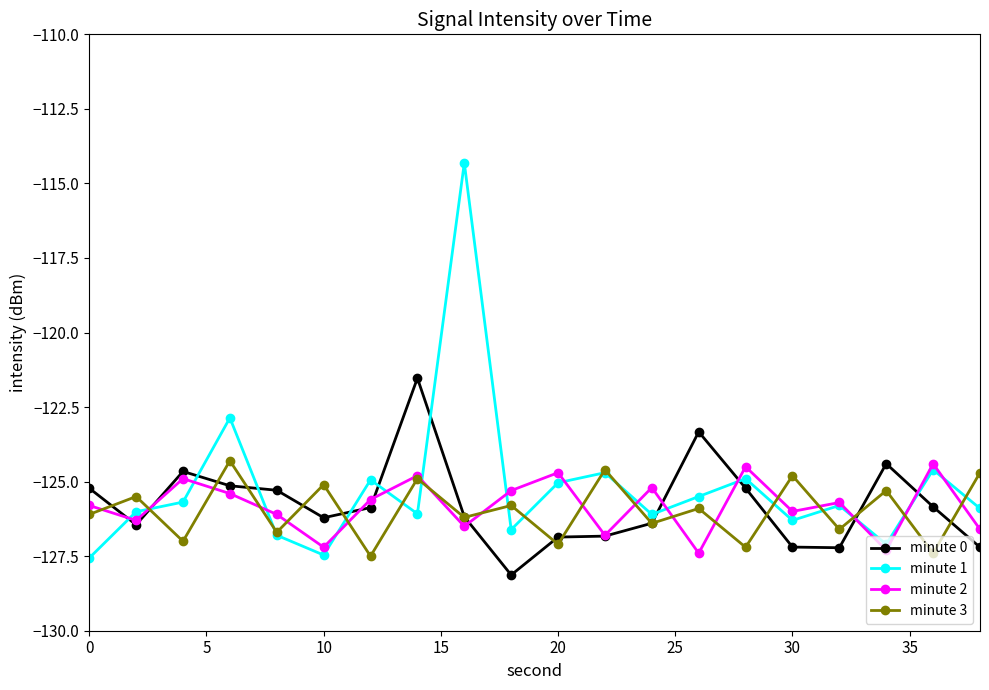

What is the smallest value displayed?

-128.1